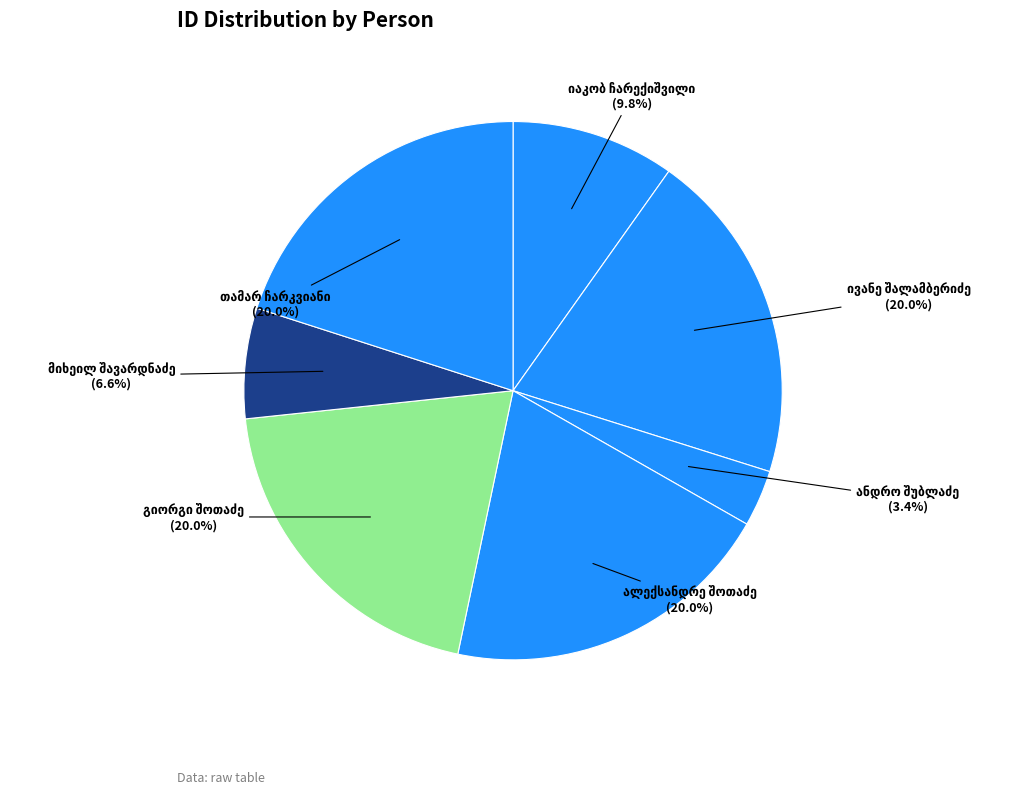

Does any single category account for the majority?

No